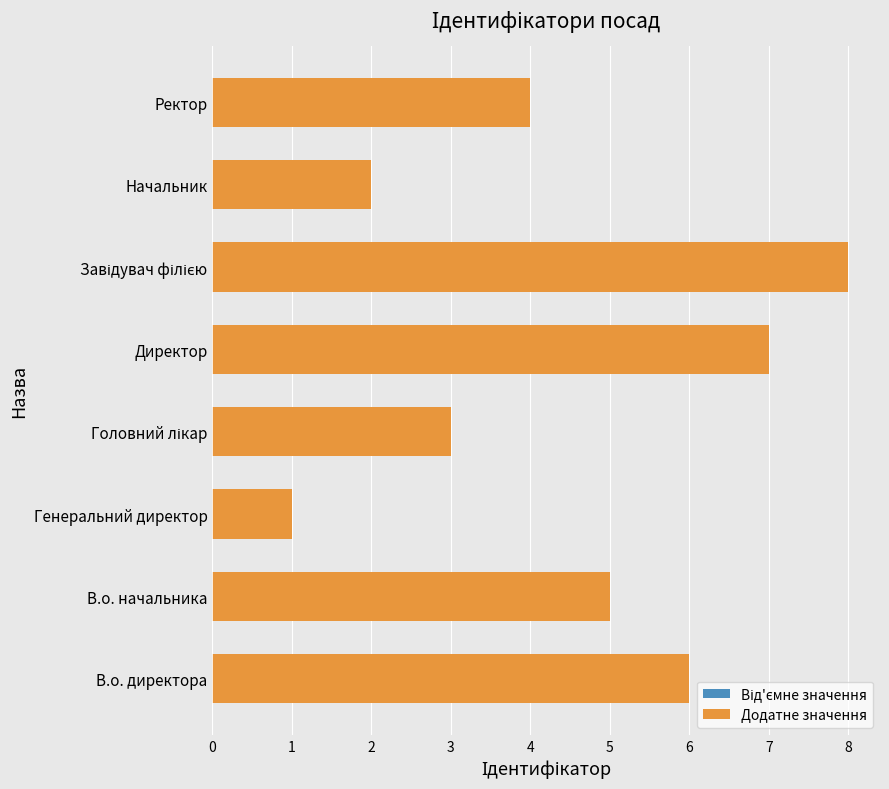

Are the bars horizontal?

Yes